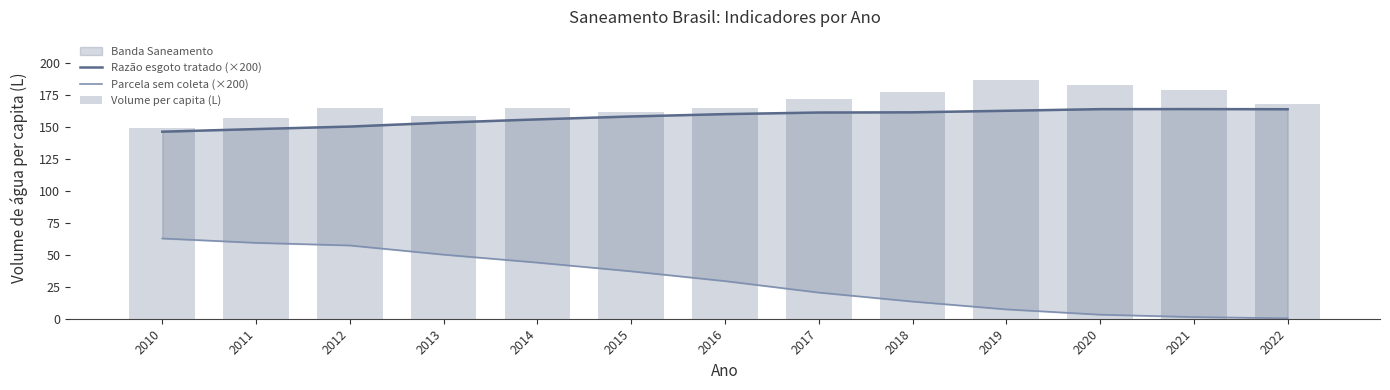

Reading right to left, what are all the values shown in this chart?

Razão esgoto tratado (×200): 2022=163.5	2021=163.7	2020=163.6	2019=162.3	2018=161.1	2017=161.0	2016=159.7	2015=157.9	2014=155.6	2013=153.1	2012=150.0	2011=148.1	2010=146.0
Parcela sem coleta (×200): 2022=0.3	2021=1.3	2020=3.2	2019=7.3	2018=13.4	2017=20.4	2016=29.4	2015=37.0	2014=43.8	2013=50.0	2012=57.2	2011=59.2	2010=62.7
Volume per capita (L): 2022=167.4	2021=178.3	2020=182.3	2019=186.2	2018=176.9	2017=171.2	2016=164.1	2015=161.2	2014=164.3	2013=158.2	2012=164.8	2011=156.3	2010=148.9